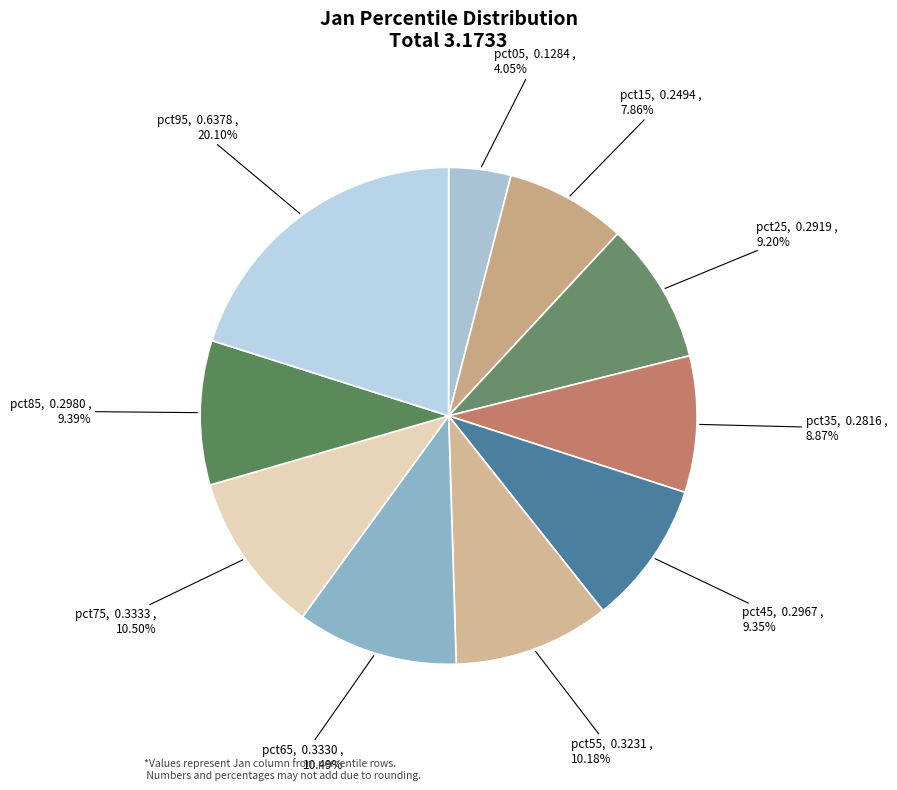

Is it true that pct25 is 24% of the pie?

False